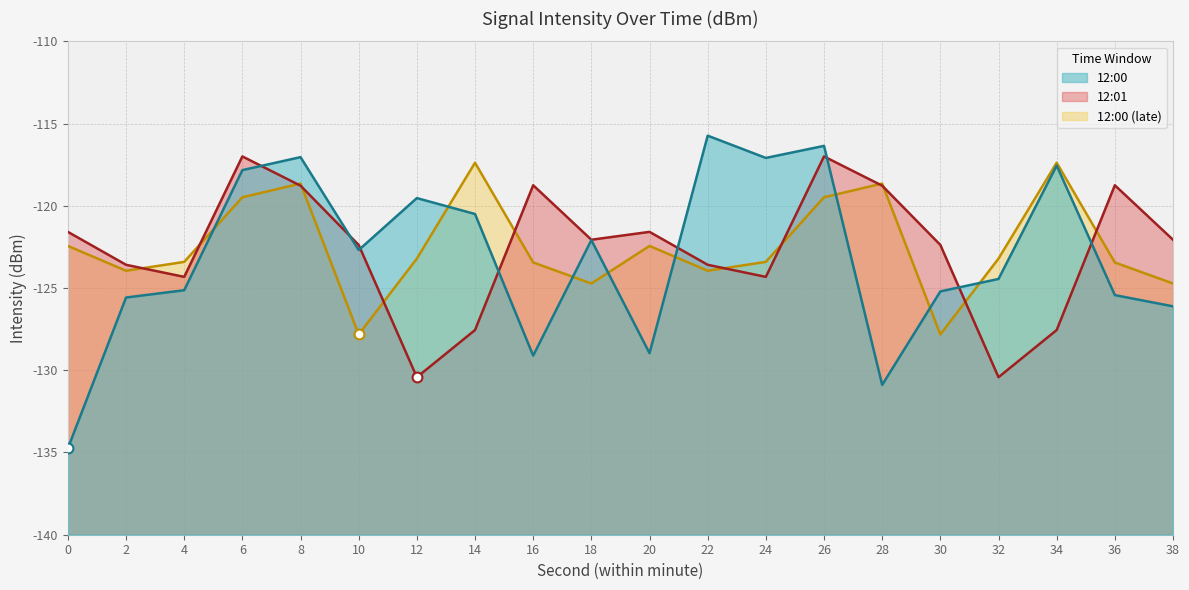

Is the value of 12:01 at 36 greater than the value of 12:00 (late) at 12?

Yes